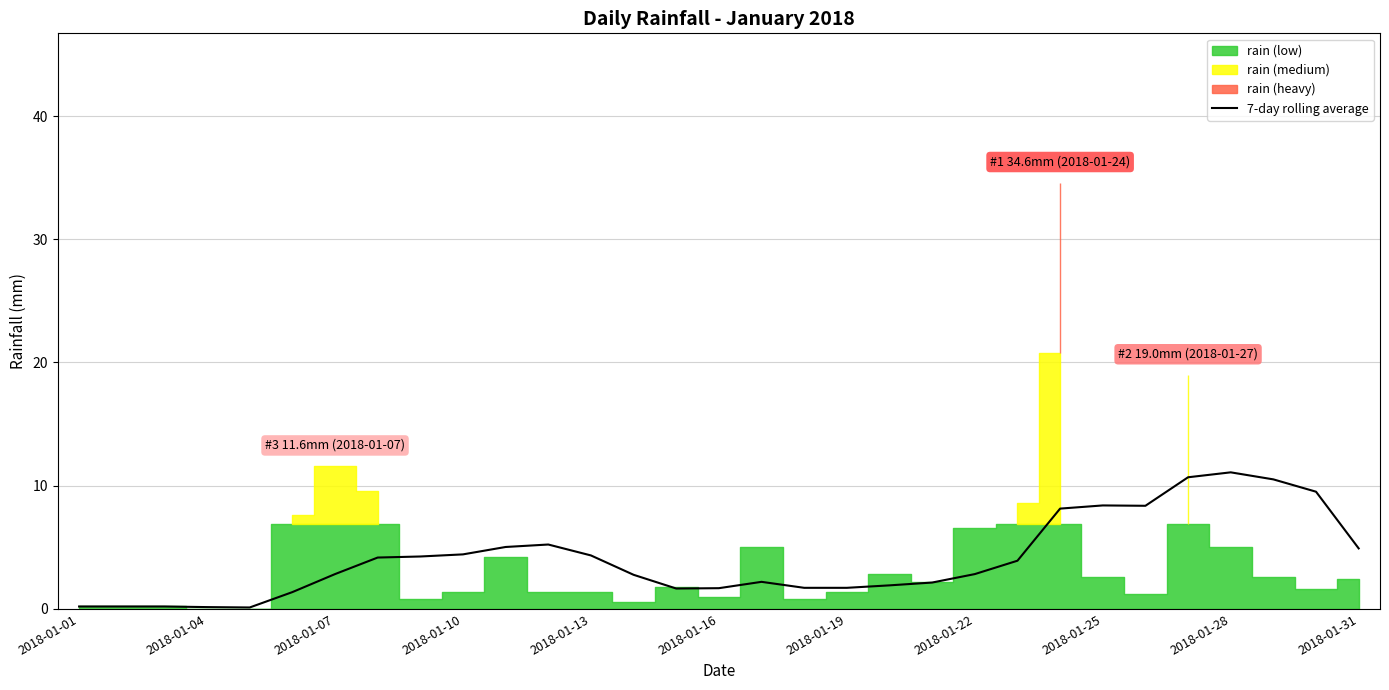

Does the chart have visible grid lines?

Yes